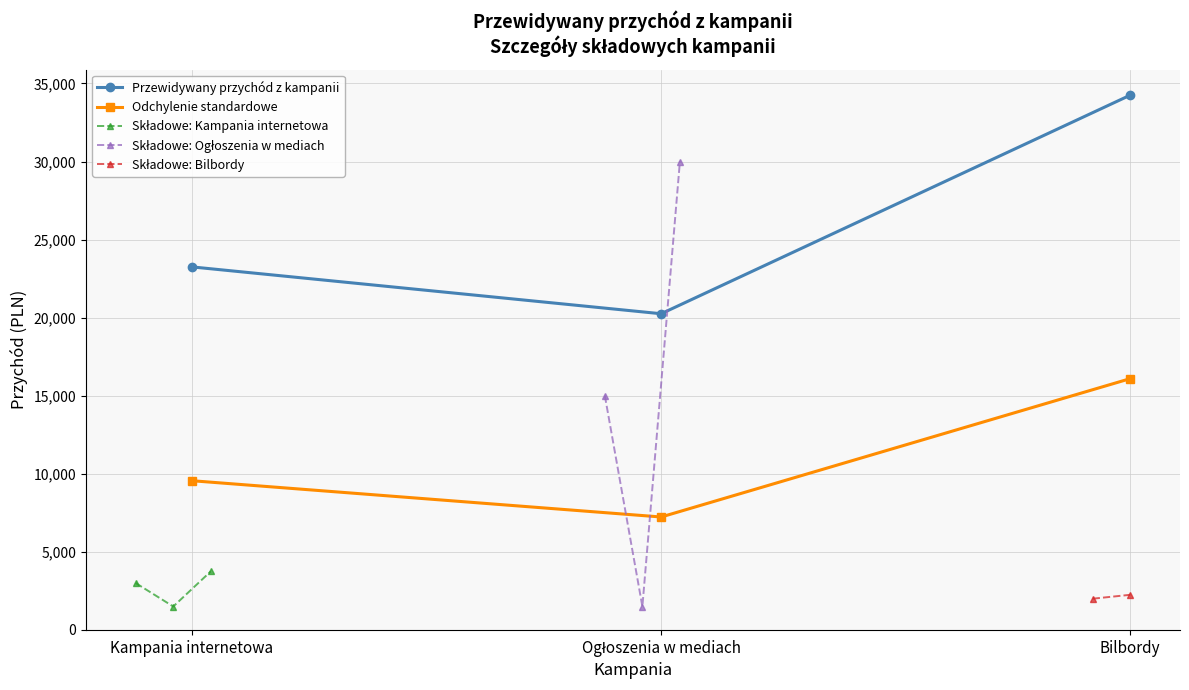

Which category has the highest value in the Przewidywany przychód z kampanii series?

Bilbordy